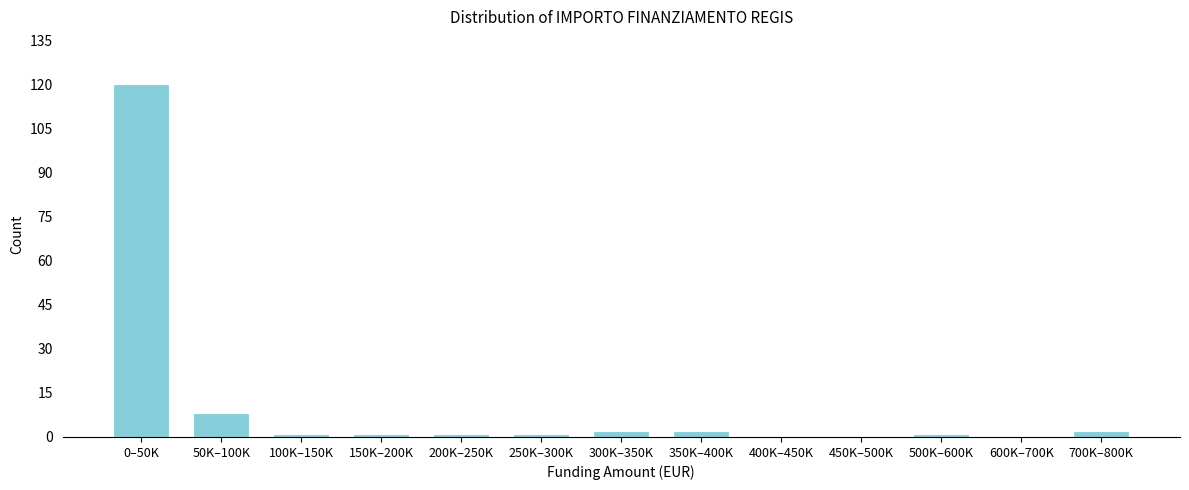

Reading left to right, what are all the values shown in this chart?

0–50K=120	50K–100K=8	100K–150K=1	150K–200K=1	200K–250K=1	250K–300K=1	300K–350K=2	350K–400K=2	400K–450K=0	450K–500K=0	500K–600K=1	600K–700K=0	700K–800K=2